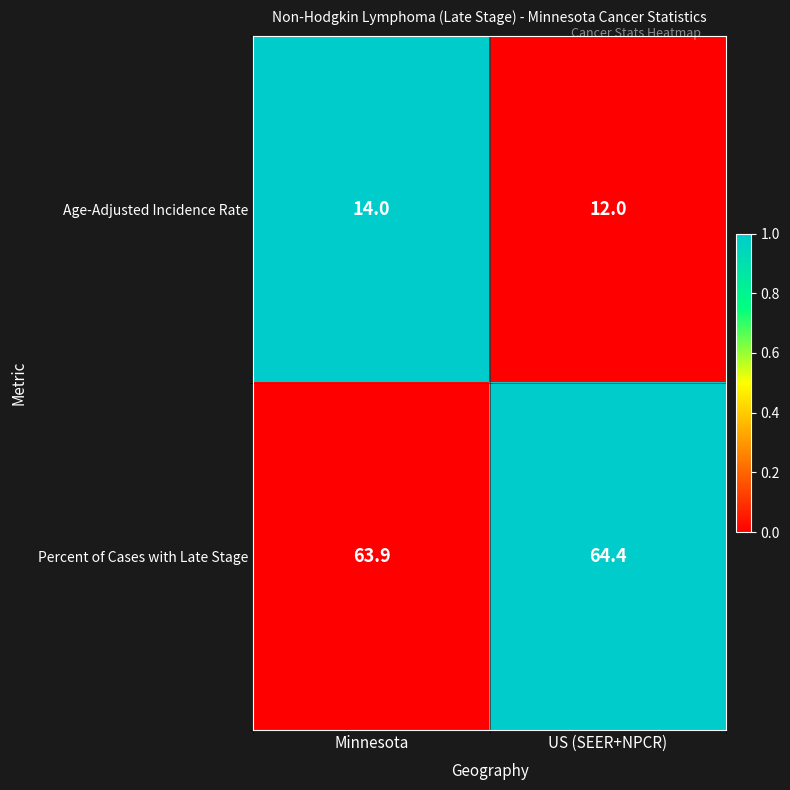

The value of Age-Adjusted Incidence Rate at US (SEER+NPCR) is 8.1. True or false?

False